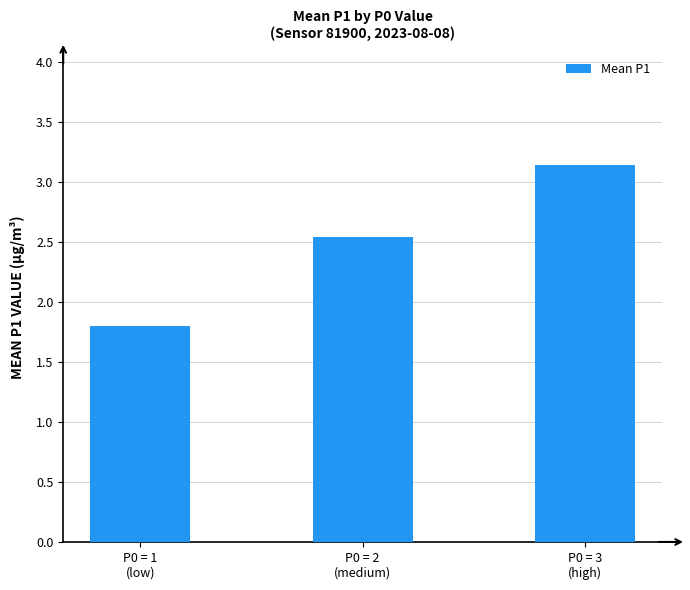

What is the difference between the second highest and minimum values?

0.7